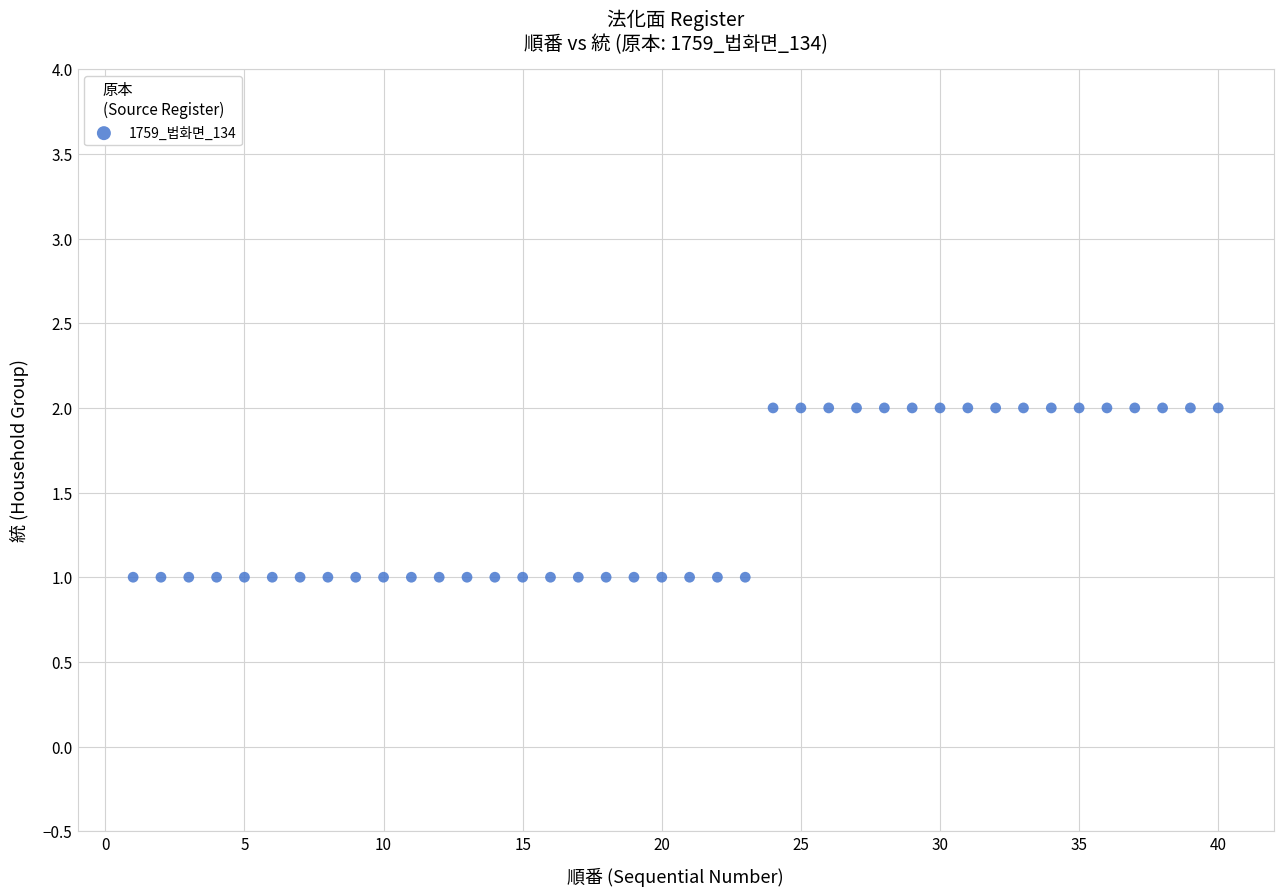

What is the range of X values (max minus min)?

39